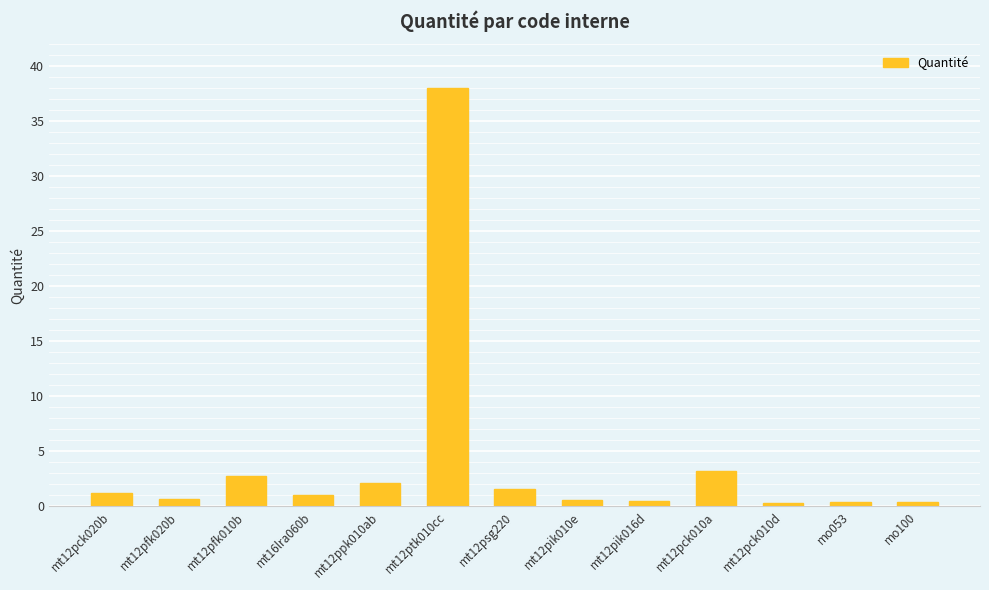

What is the difference between the values at mt12pck010d and mt12ptk010cc?

37.7